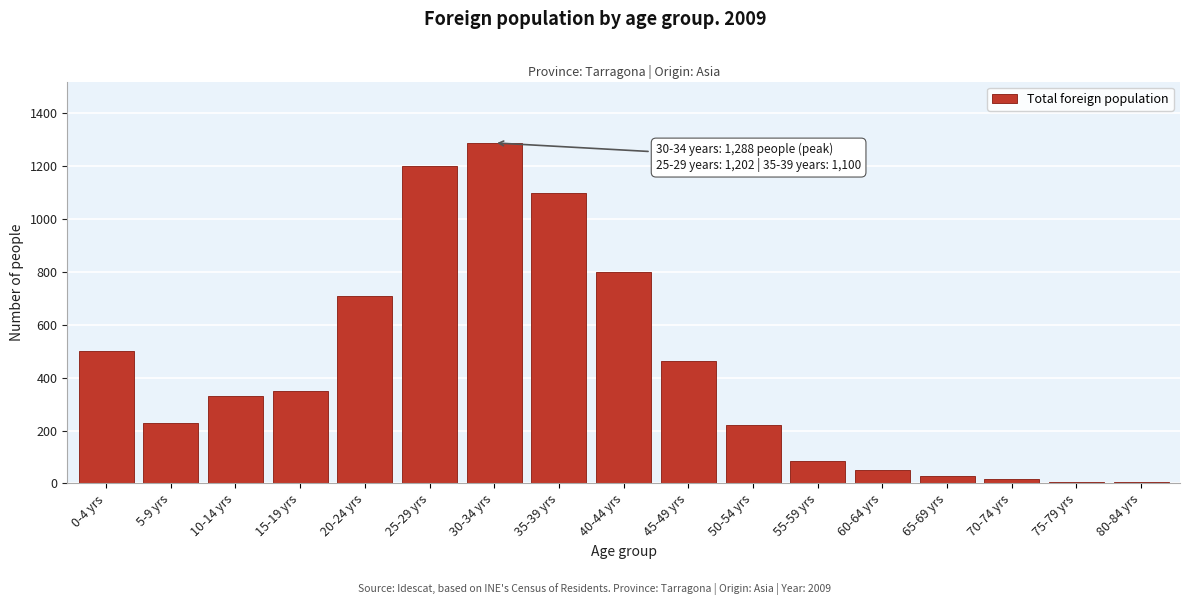

True or false: the data shows 34 at 55-59 yrs.

False